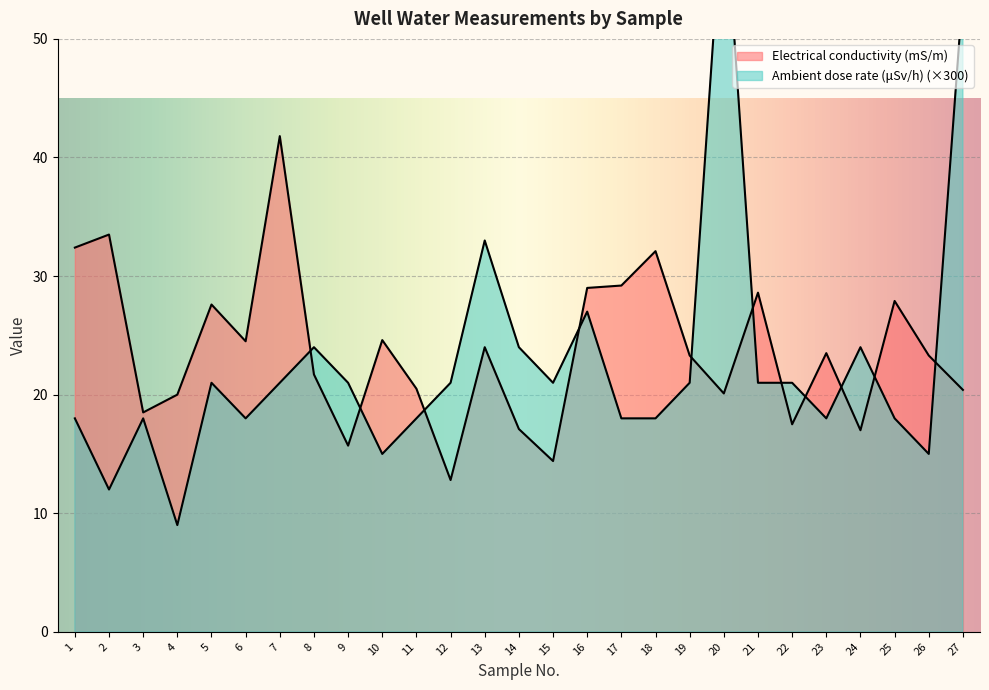

What are all the series names shown in the legend?

Electrical conductivity (mS/m), Ambient dose rate (μSv/h)